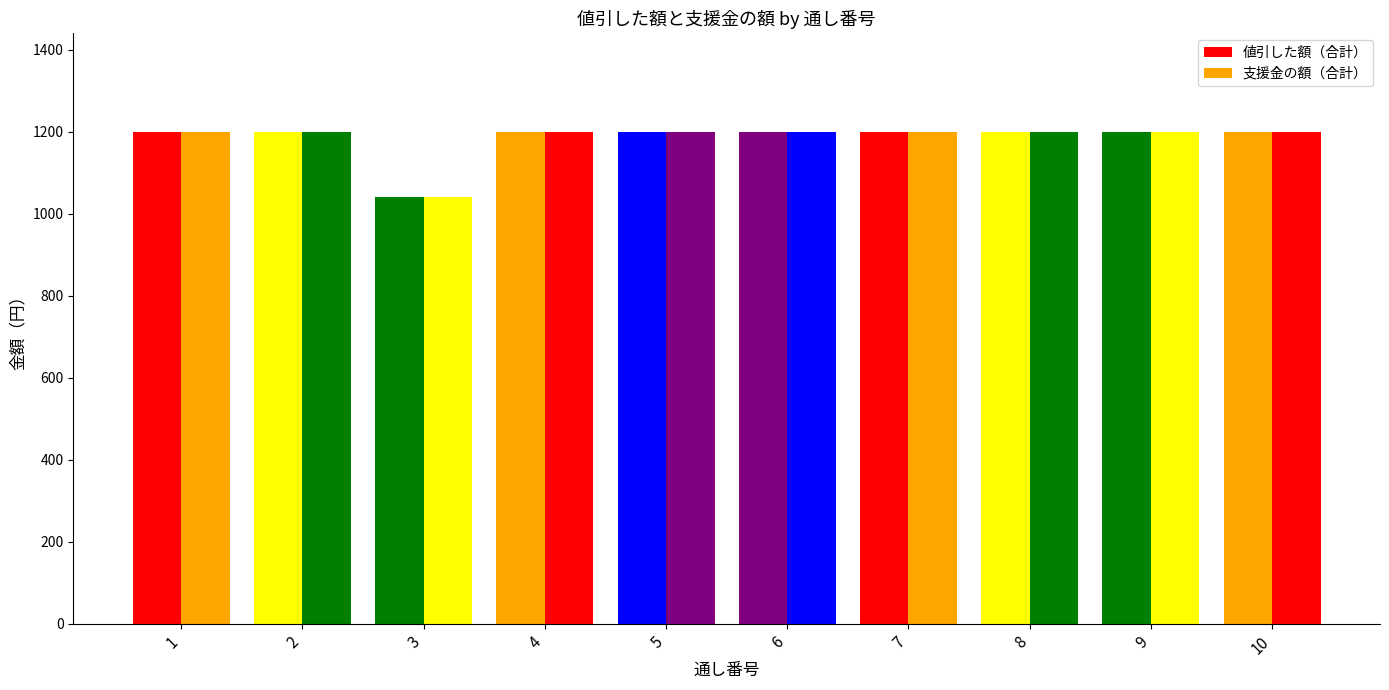

Reading left to right, transcribe all the data shown in this chart.

値引した額（合計）: 1200	1200	1040	1200	1200	1200	1200	1200	1200	1200
支援金の額（合計）: 1200	1200	1040	1200	1200	1200	1200	1200	1200	1200